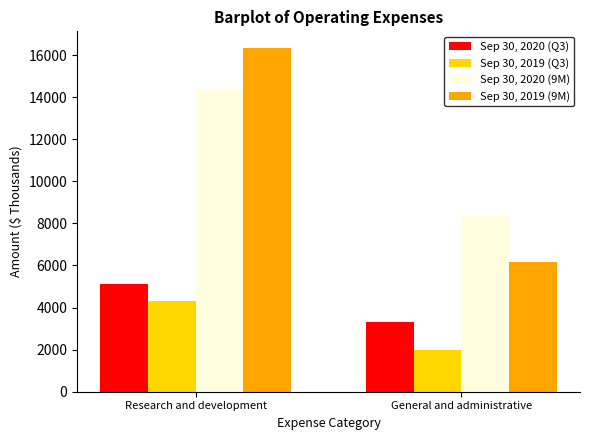

What is the total value across all series at General and administrative?

19832